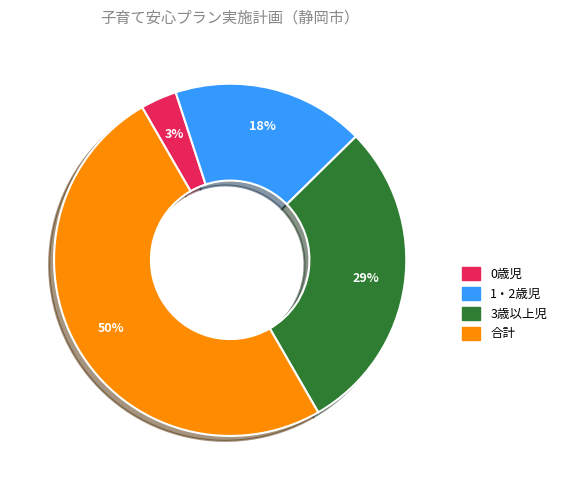

What is the largest slice in the pie chart?

合計